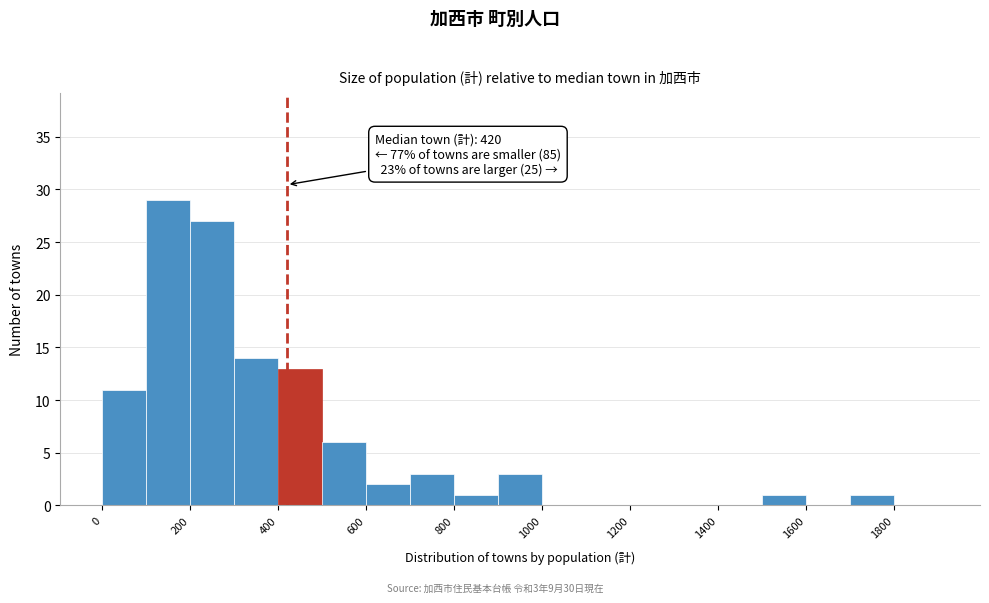

Which range on the x-axis has the tallest bar?

100 to 200